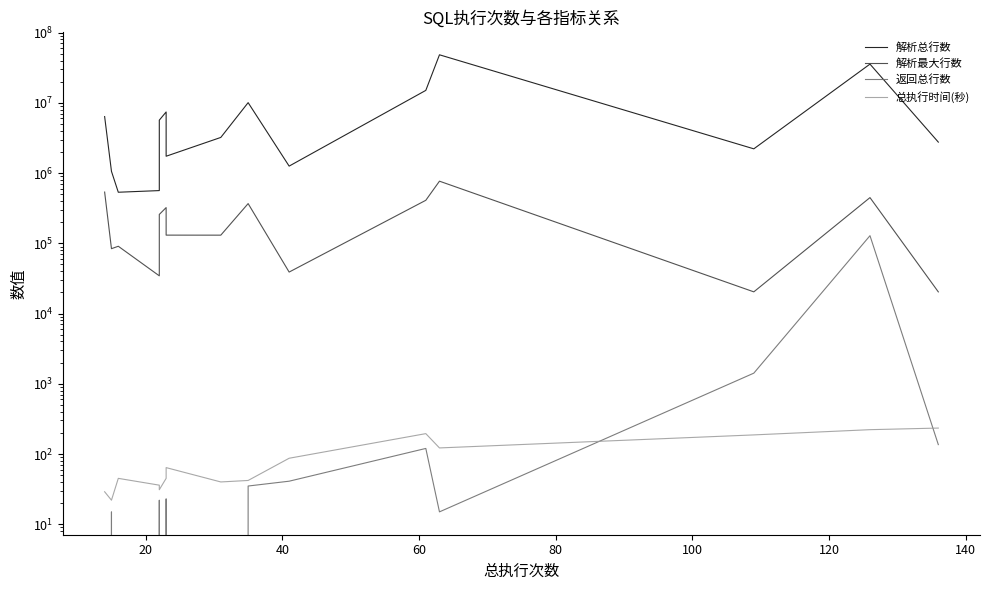

The value of 返回总行数 at 11 is 5. True or false?

False